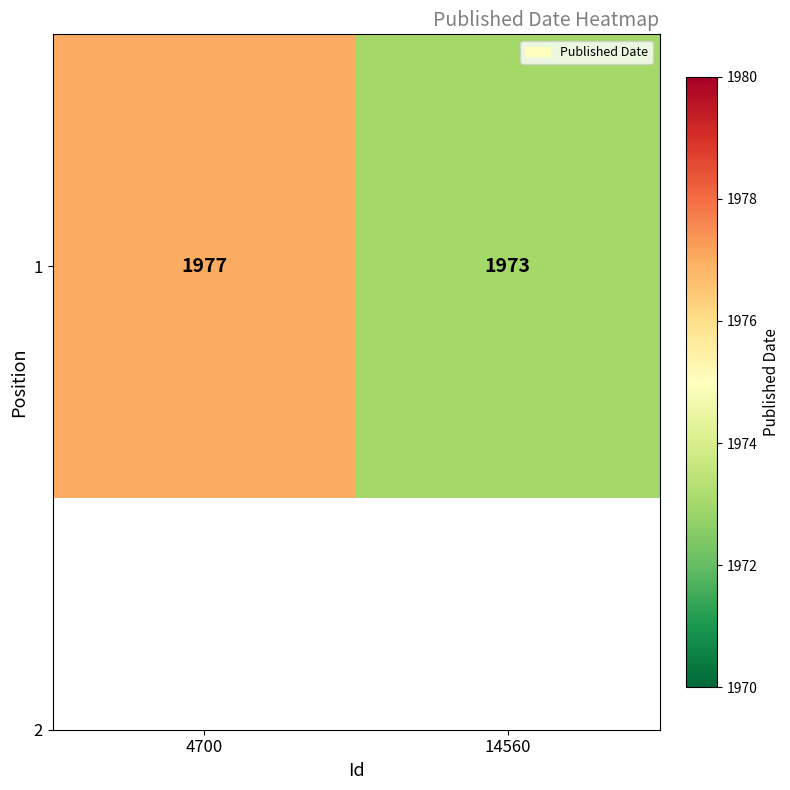

Reading left to right, list all the values displayed in this chart.

4700=1977	14560=1973